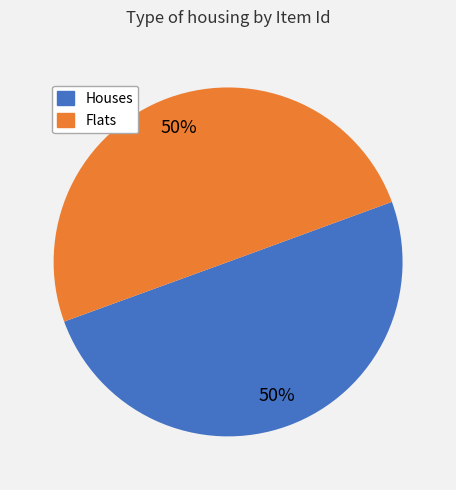

To the nearest percent, what is the difference between the largest and smallest slice percentages?

0%